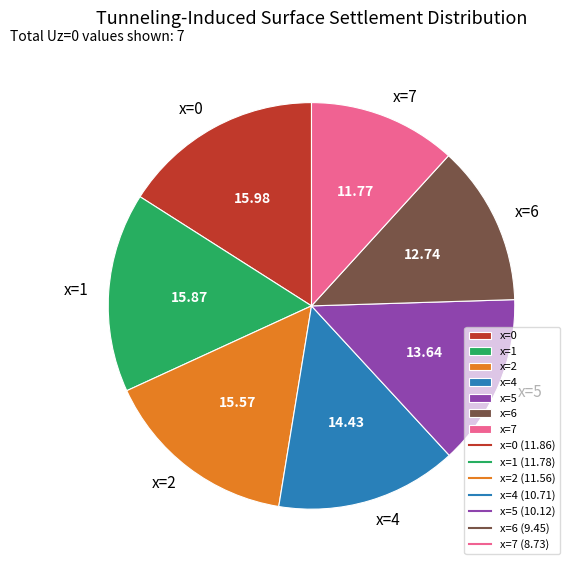

Approximately how many times larger is the value at x=5 compared to x=7?

1.2